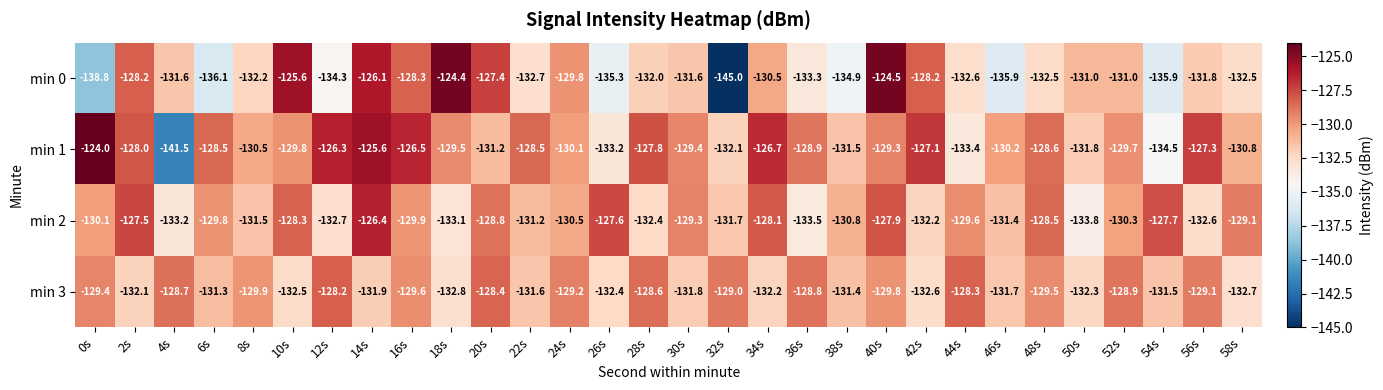

List the series in order of their peak value, lowest first.

min 3, min 2, min 0, min 1